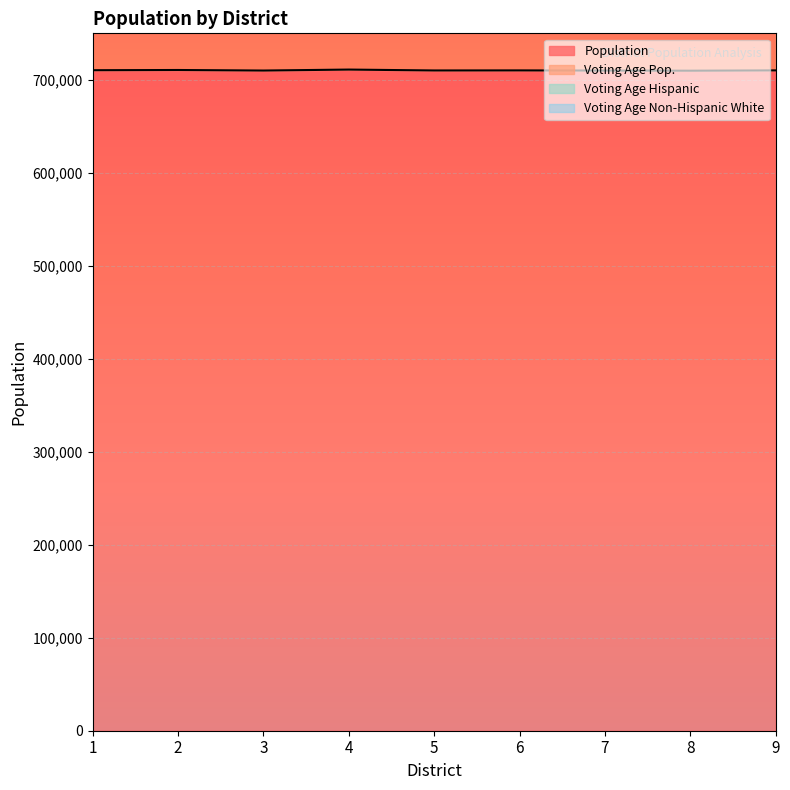

List the labels in order of Voting Age Pop. value, smallest first.

7, 3, 1, 6, 9, 5, 8, 2, 4